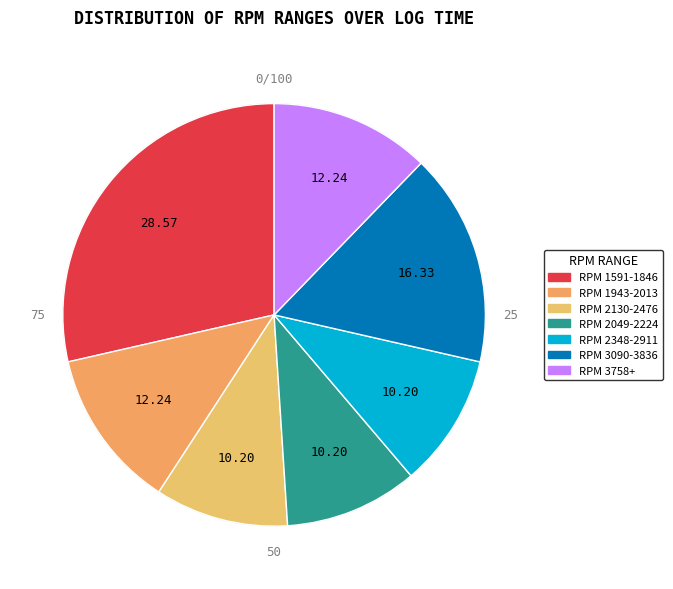

Is the sum of Gear 1 (RPM 2348-2911) and Gear 1 (RPM 2049-2224) greater than half?

No